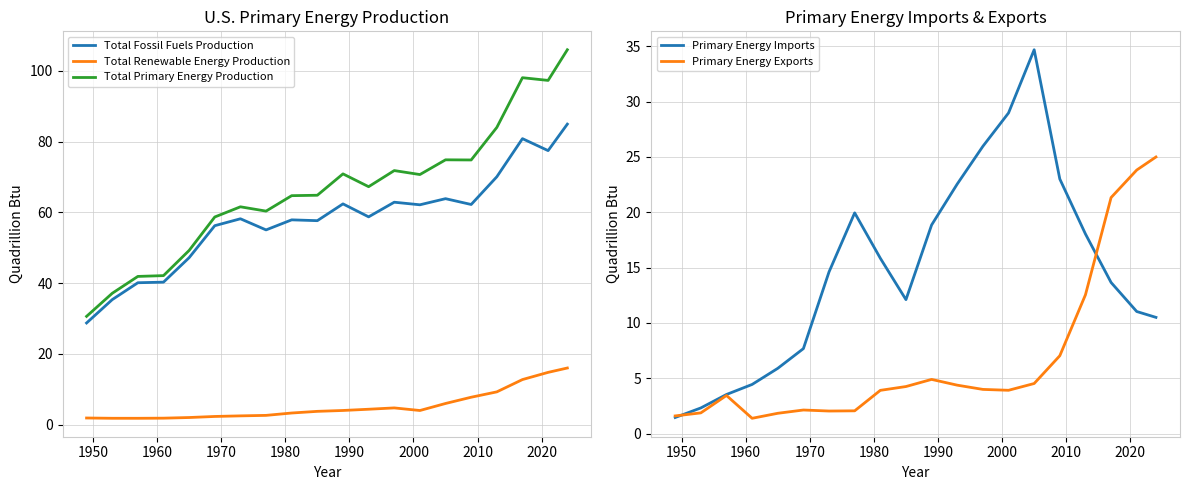

True or false: Total Primary Energy Production and Total Renewable Energy Production intersect in this chart.

False